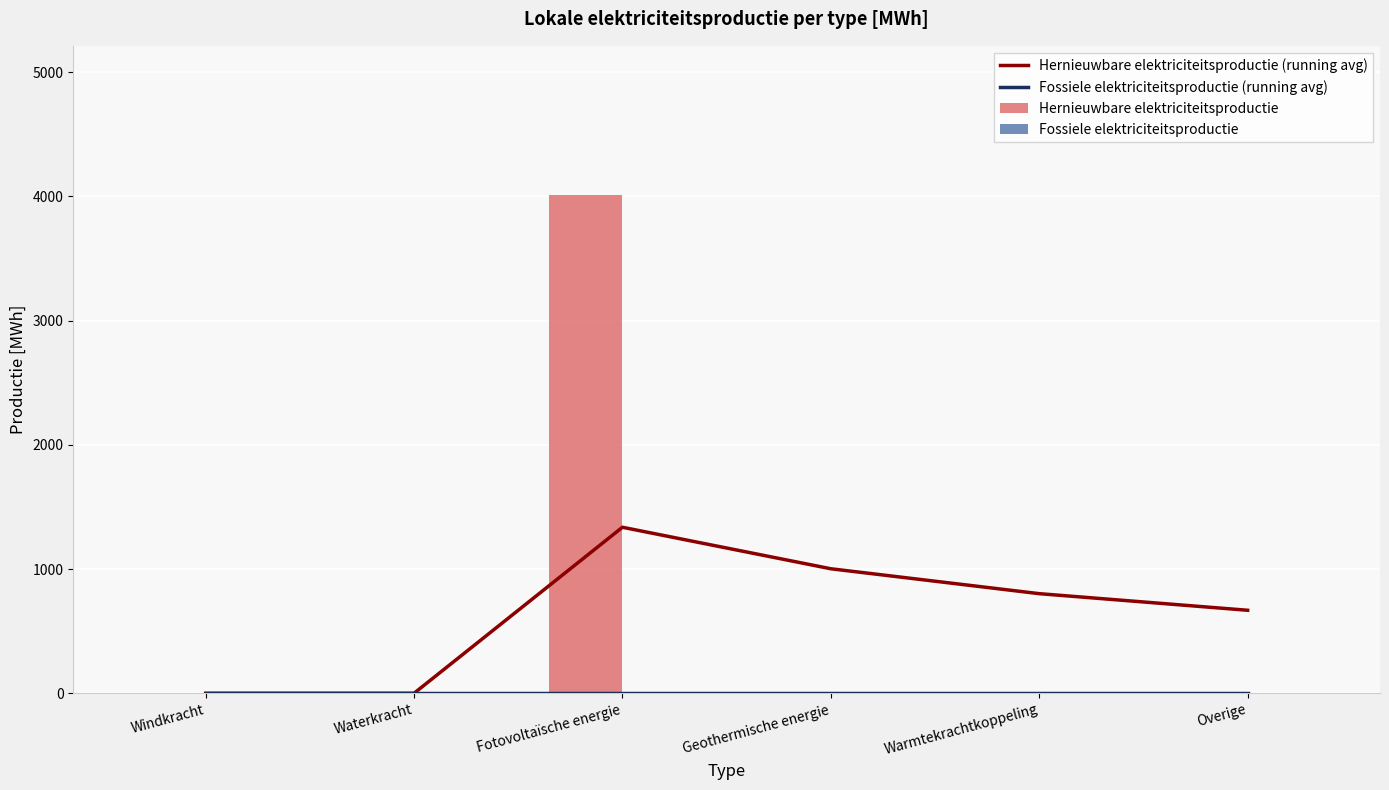

Reading left to right, list all the values displayed in this chart.

Hernieuwbare elektriciteitsproductie (running avg): Windkracht=0.0	Waterkracht=0.0	Fotovoltaïsche energie=1336.3	Geothermische energie=1002.2	Warmtekrachtkoppeling=801.8	Overige=668.1
Fossiele elektriciteitsproductie (running avg): Windkracht=0.0	Waterkracht=0.0	Fotovoltaïsche energie=0.0	Geothermische energie=0.0	Warmtekrachtkoppeling=0.0	Overige=0.0
Hernieuwbare elektriciteitsproductie: Windkracht=0.0	Waterkracht=0.0	Fotovoltaïsche energie=4008.8	Geothermische energie=0.0	Warmtekrachtkoppeling=0.0	Overige=0.0
Fossiele elektriciteitsproductie: Windkracht=0.0	Waterkracht=0.0	Fotovoltaïsche energie=0.0	Geothermische energie=0.0	Warmtekrachtkoppeling=0.0	Overige=0.0